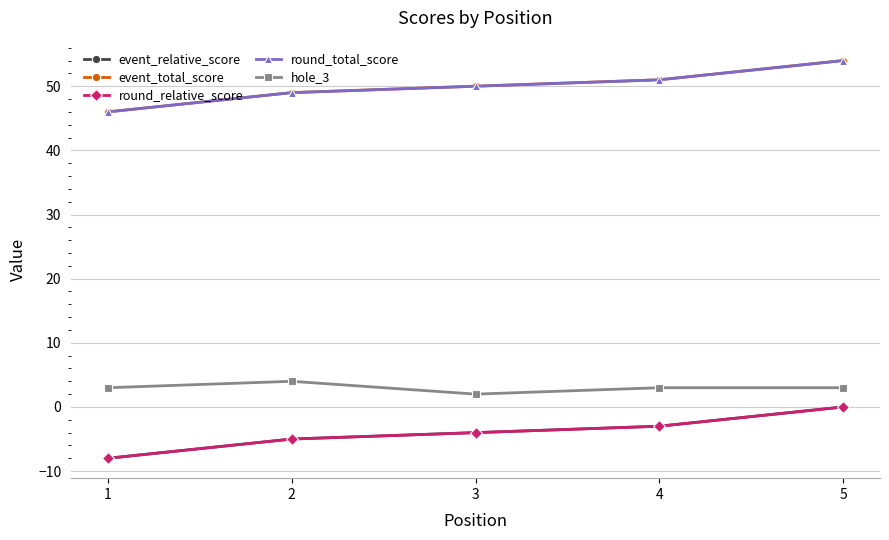

Rank the series at 1 from lowest to highest value.

event_relative_score, round_relative_score, hole_3, event_total_score, round_total_score